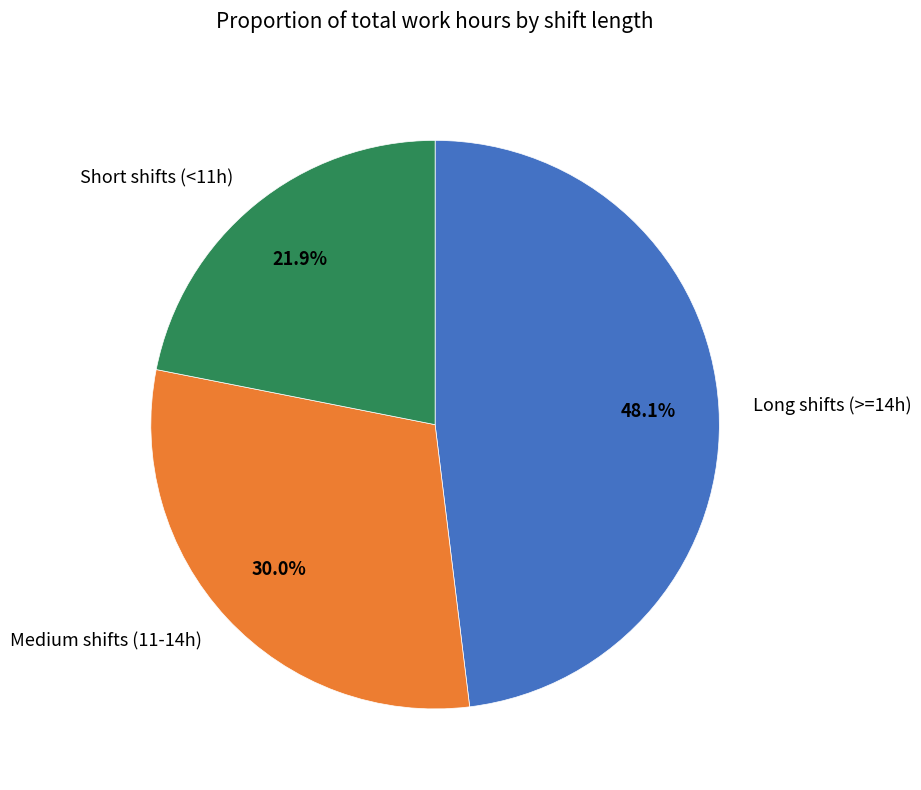

To the nearest percent, what is the average slice percentage?

33%